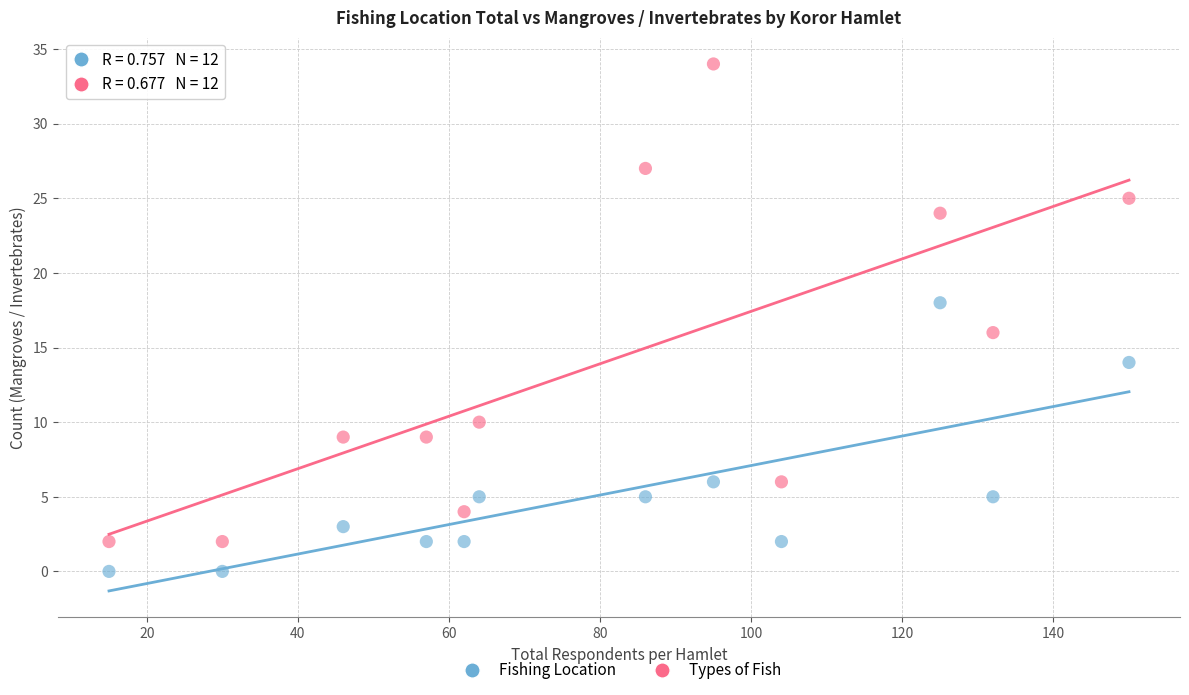

Across all data points, what is the range of Y values (max minus min)?

34